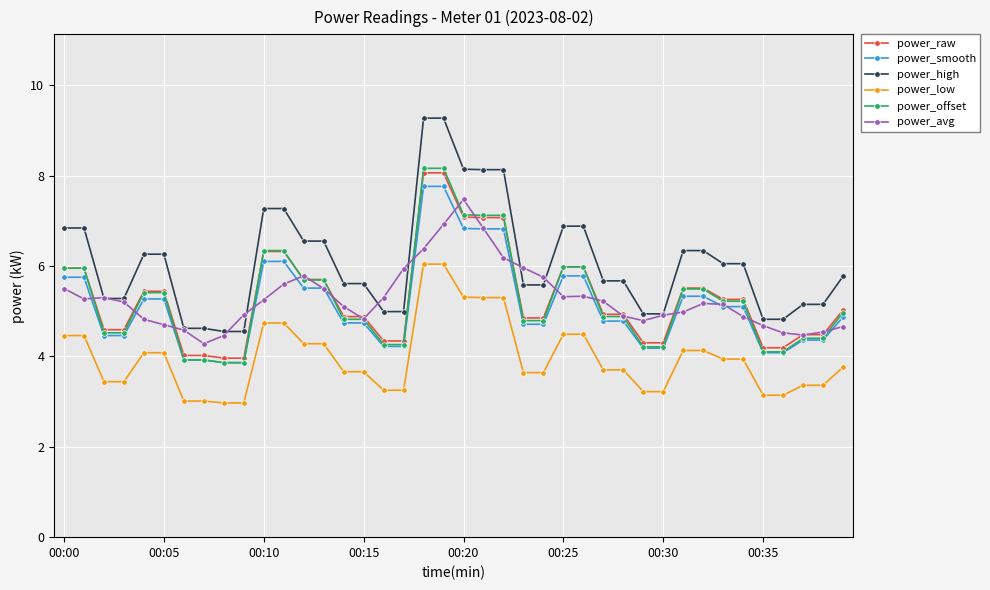

How many categories are shown in the chart?

40